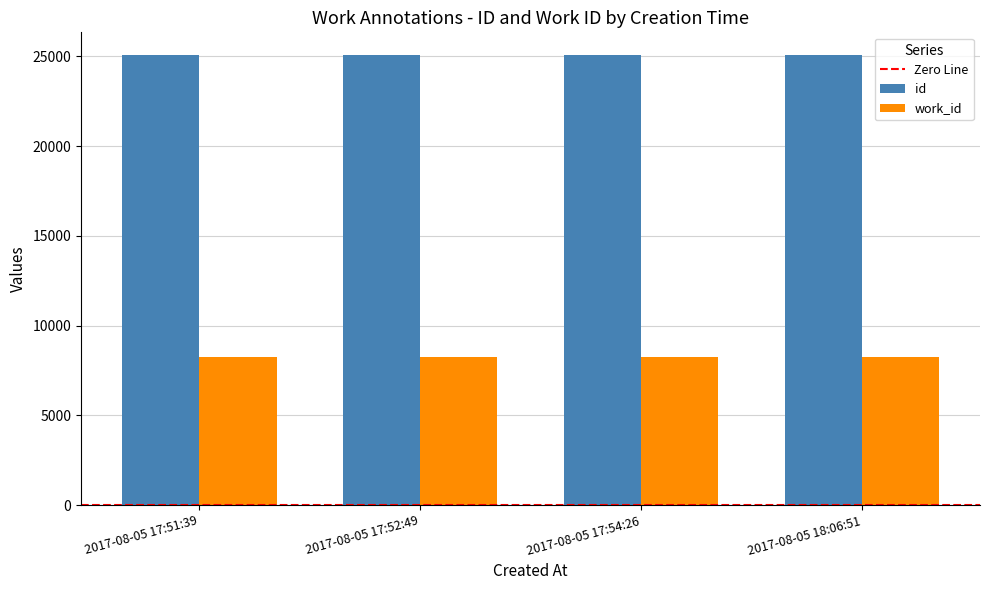

What is the label of the 2nd bar from the left?

2017-08-05 17:52:49